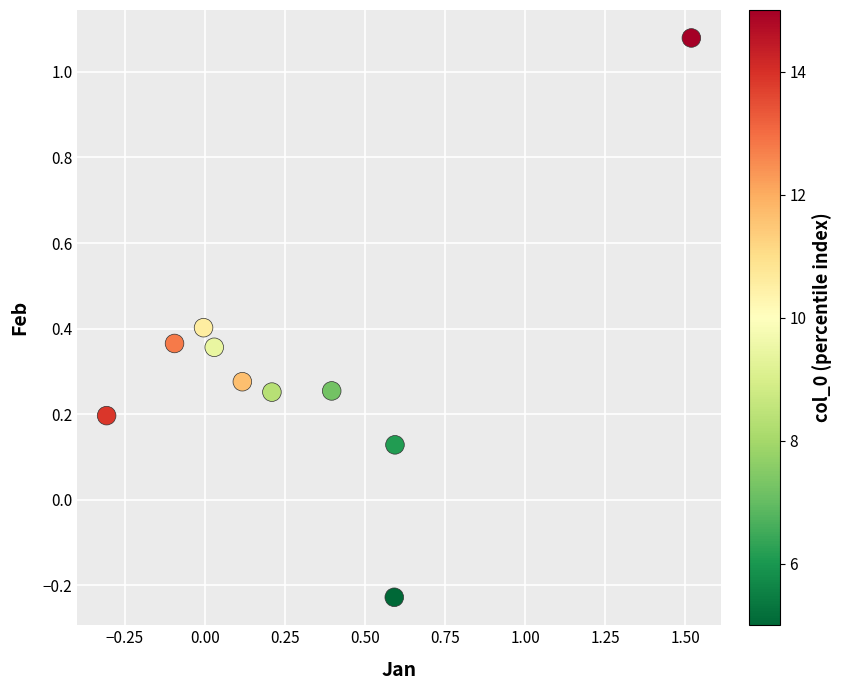

What is the range of Y values (max minus min)?

1.3